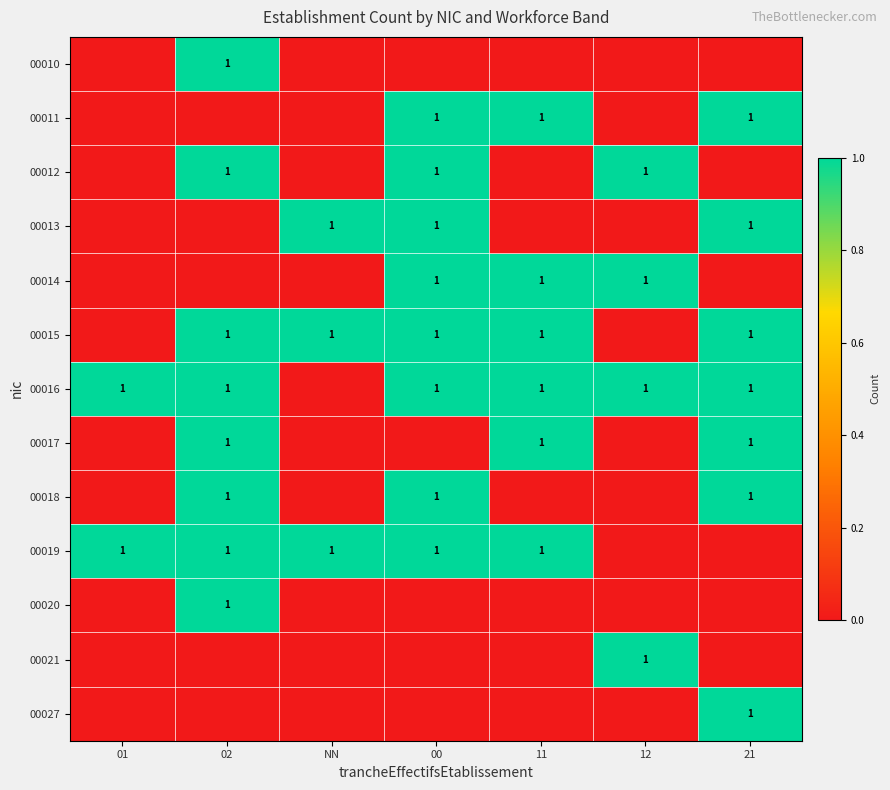

Count the number of categories in the chart.

7